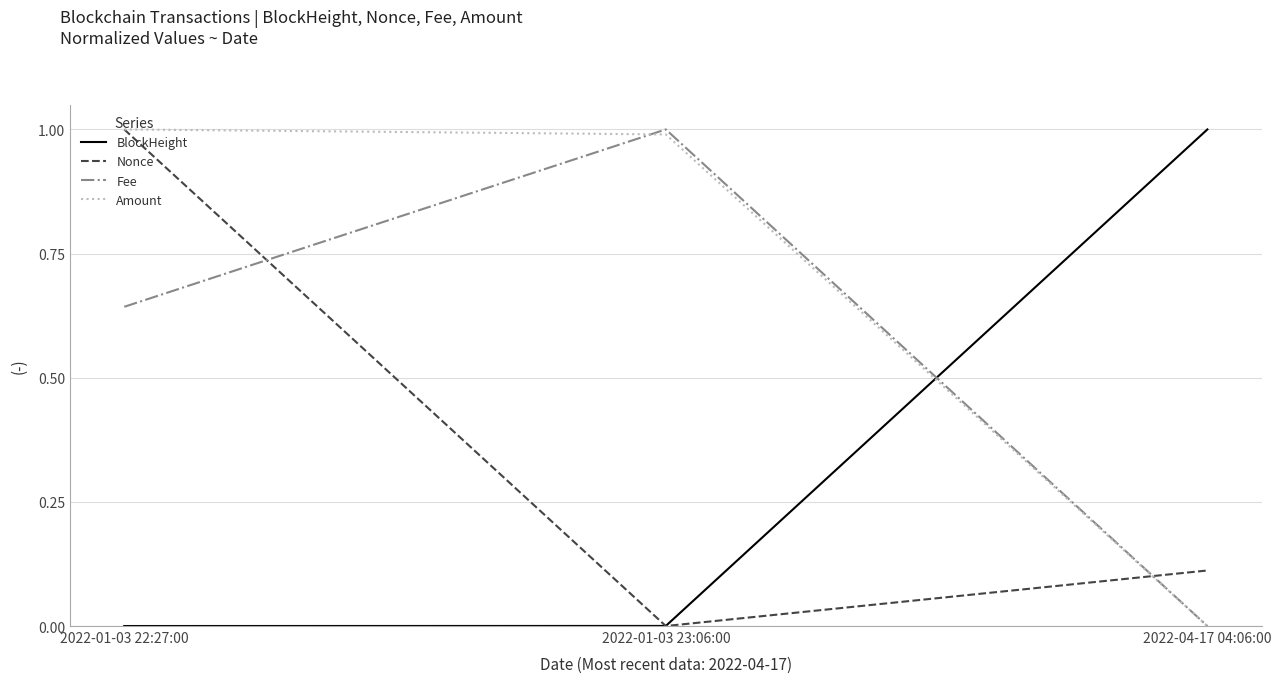

Between 2022-01-03 22:27:00 and 2022-01-03 23:06:00, which series saw the biggest shift?

Nonce